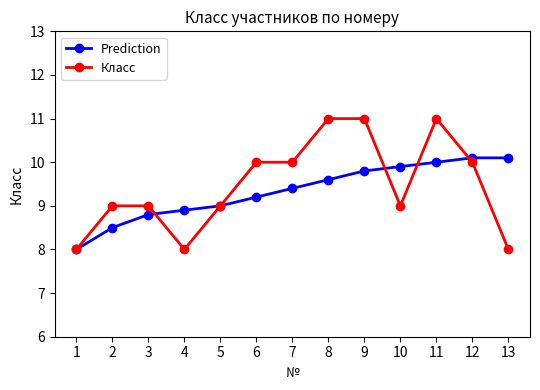

True or false: Prediction has more than 1 points higher than both neighbors.

False